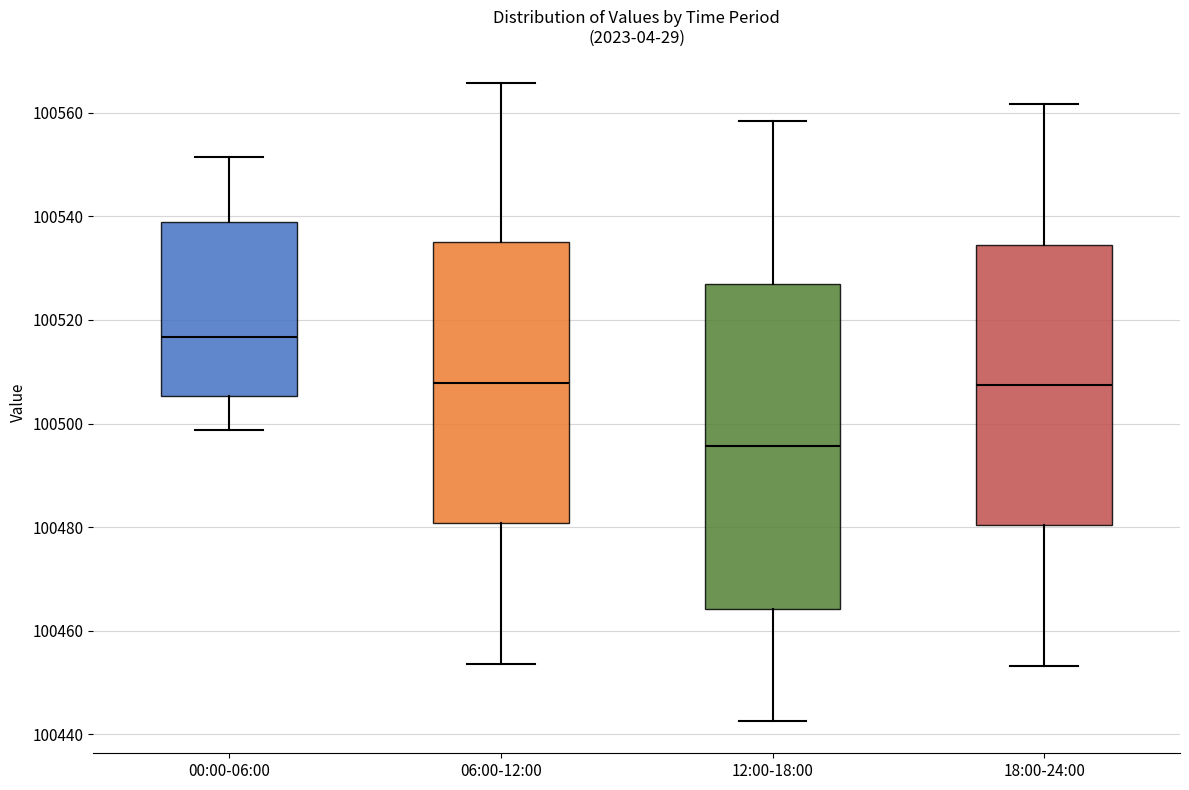

Reading left to right, transcribe this box plot: for each box, give where its median line is, the range the box spans, and where its two whiskers end, as read against the y-axis. The values are not printed on the chart, so give them approximately, as read against the axis.

00:00-06:00: median 100516, box 100506 to 100538, whiskers 100498 to 100552
06:00-12:00: median 100508, box 100480 to 100536, whiskers 100454 to 100566
12:00-18:00: median 100496, box 100464 to 100528, whiskers 100442 to 100558
18:00-24:00: median 100508, box 100480 to 100534, whiskers 100454 to 100562